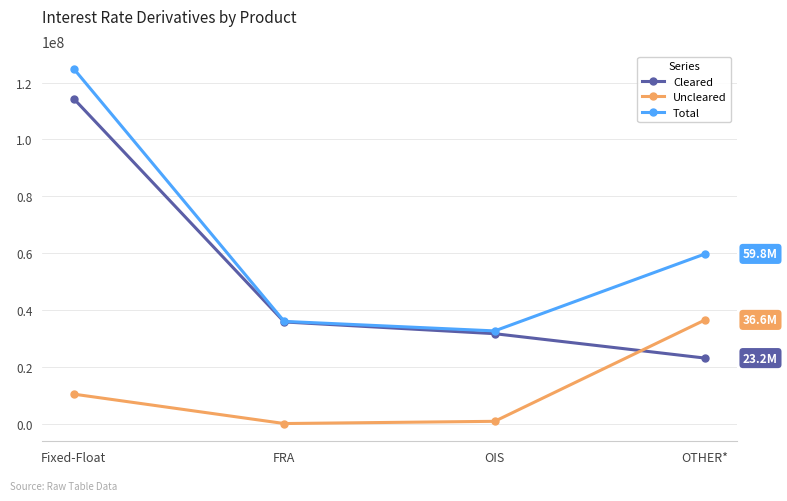

Reading right to left, what are all the values shown in this chart?

Cleared: 23189482	31767016	35892236	114316681
Uncleared: 36610967	974580	193213	10524807
Total: 59800450	32741596	36085449	124841489